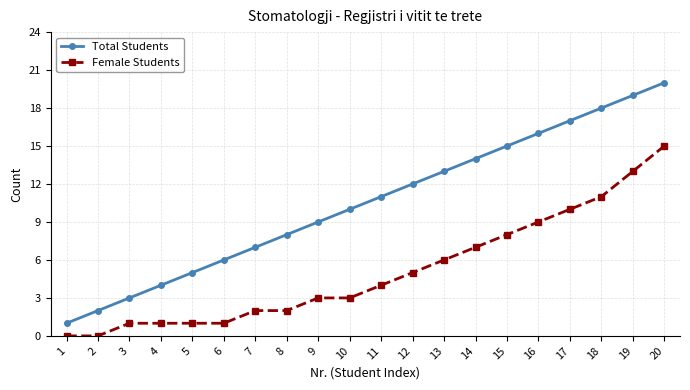

Rank the series at 20 from highest to lowest value.

Total Students, Female Students